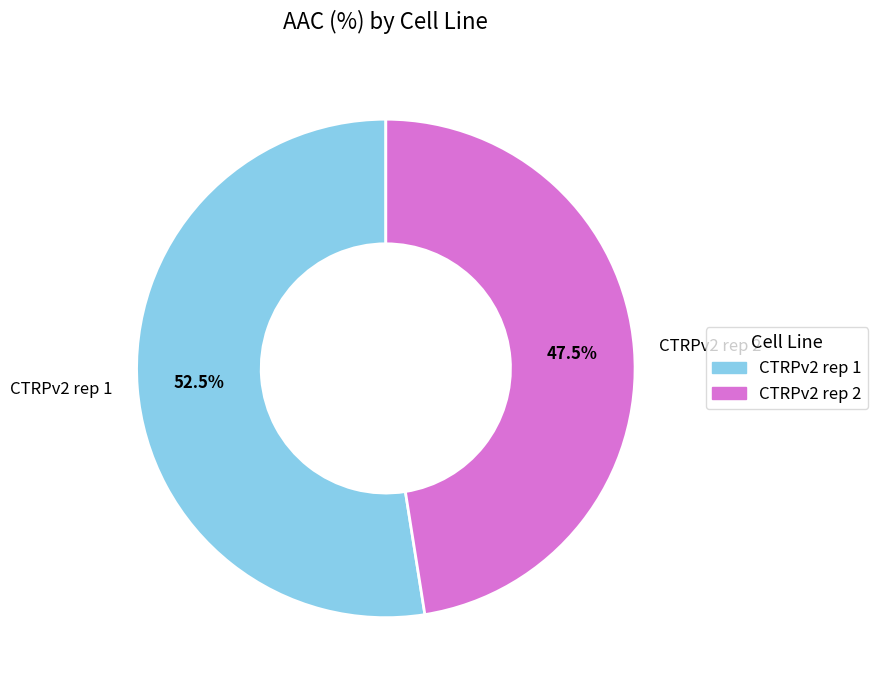

To the nearest percent, what is the difference between the largest and smallest slice percentages?

5%